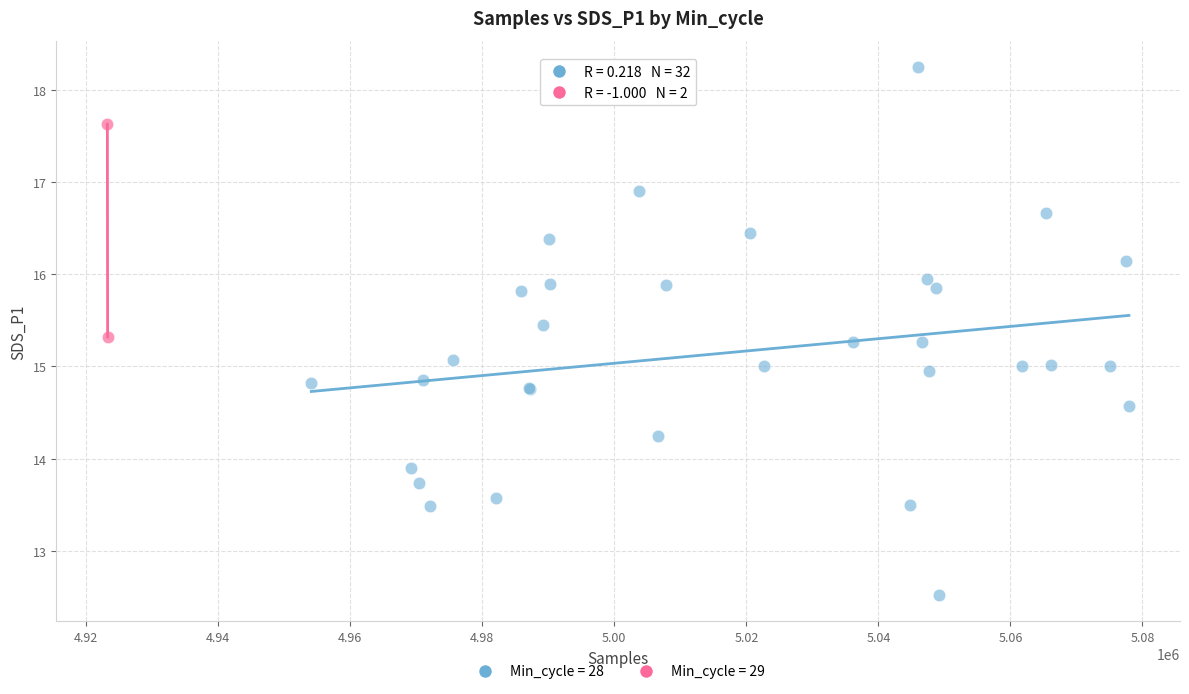

What are all the series names shown in the legend?

Min_cycle = 28, Min_cycle = 29